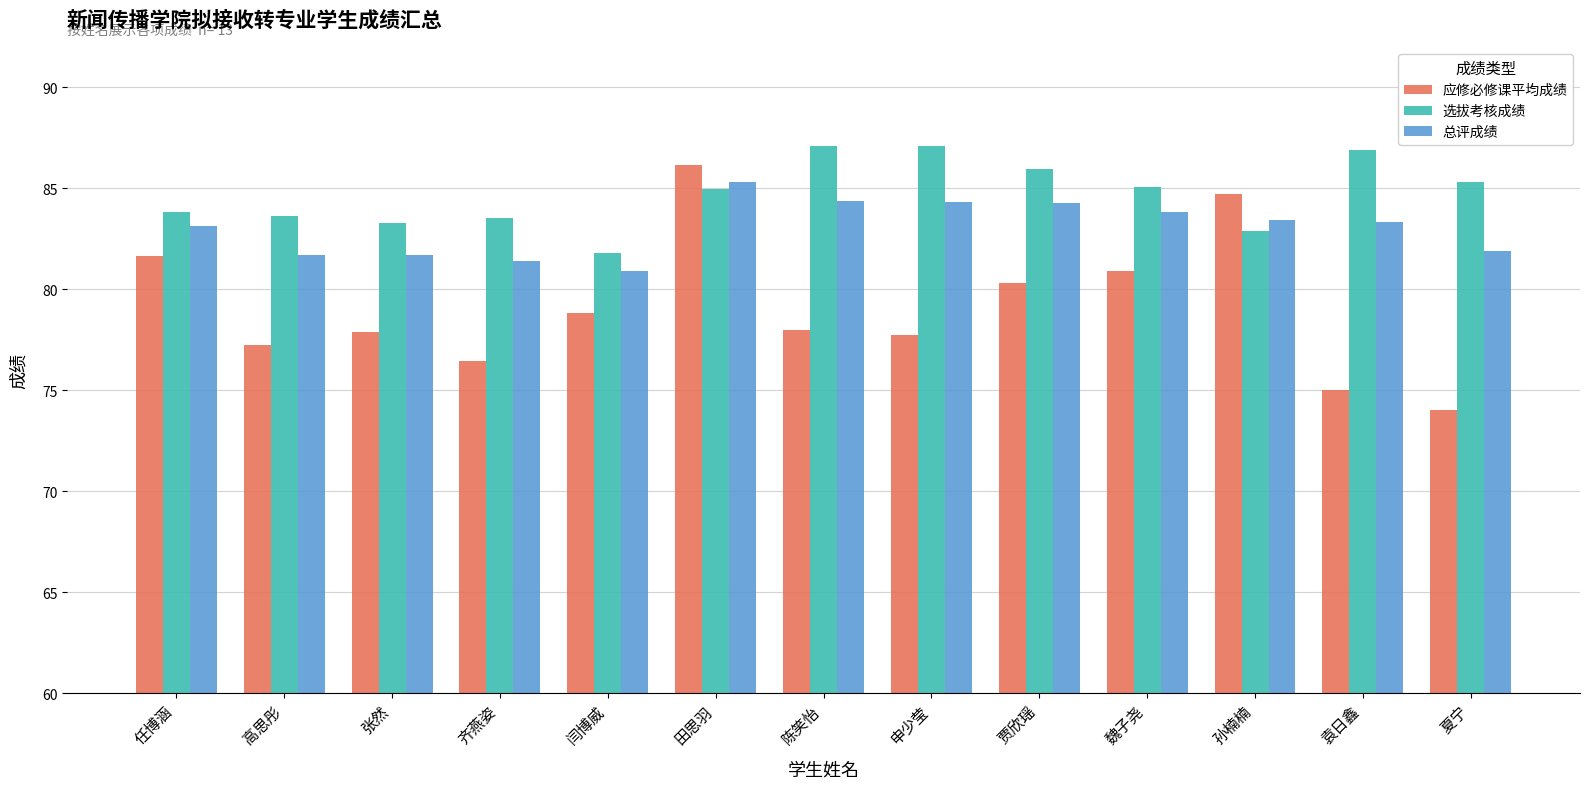

What are all the series names shown in the legend?

应修必修课平均成绩, 选拔考核成绩, 总评成绩